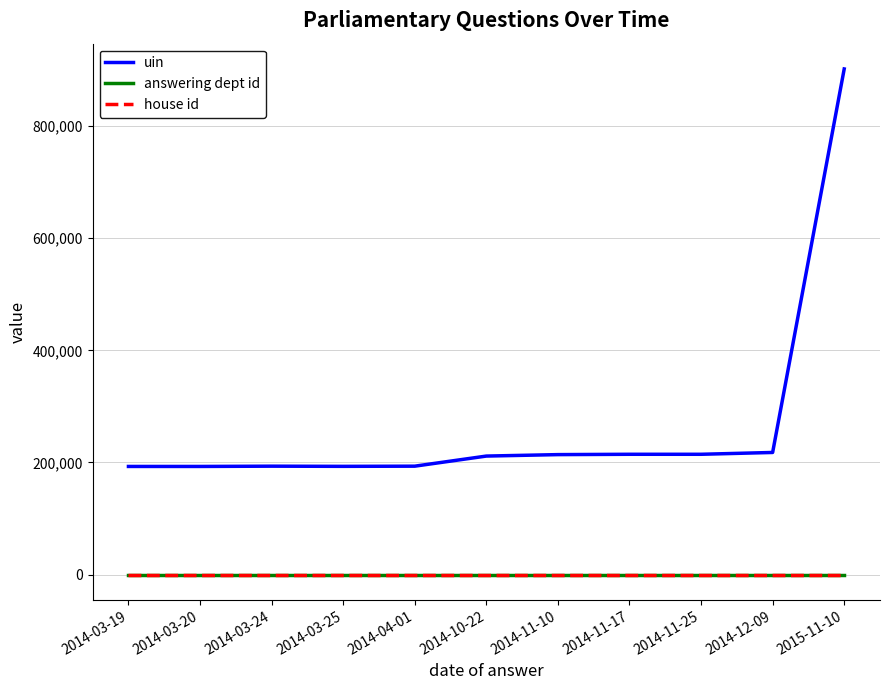

Is this an area chart (filled region under the line)?

No